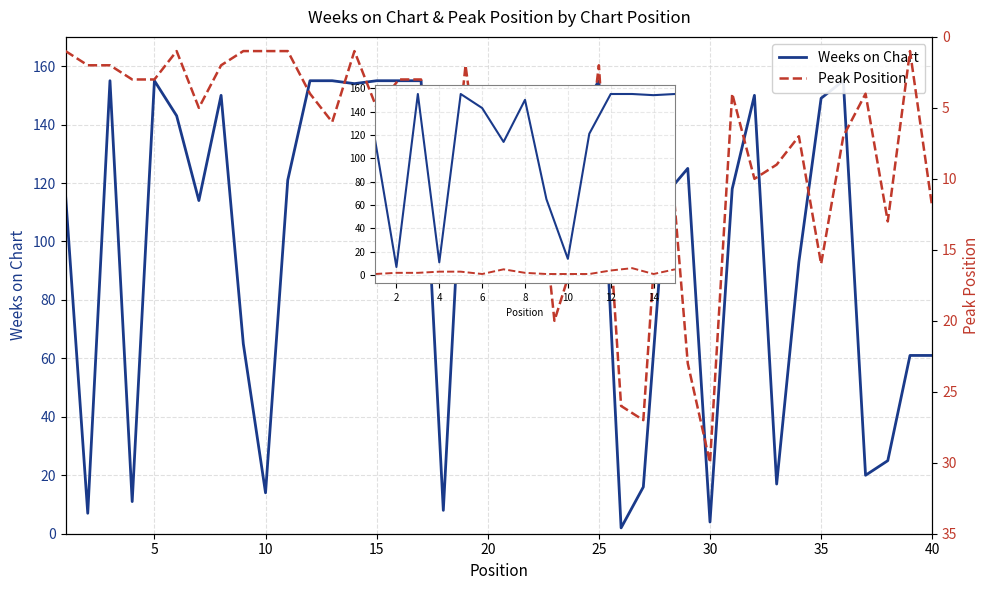

Count the number of data series in this chart.

2